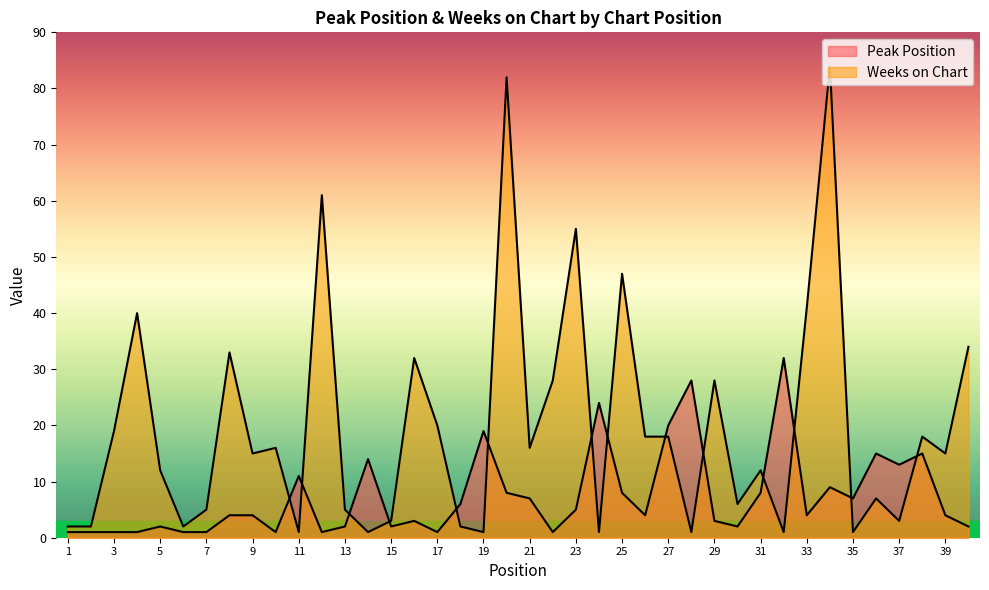

List the series in order of their peak value, lowest first.

Peak Position, Weeks on Chart